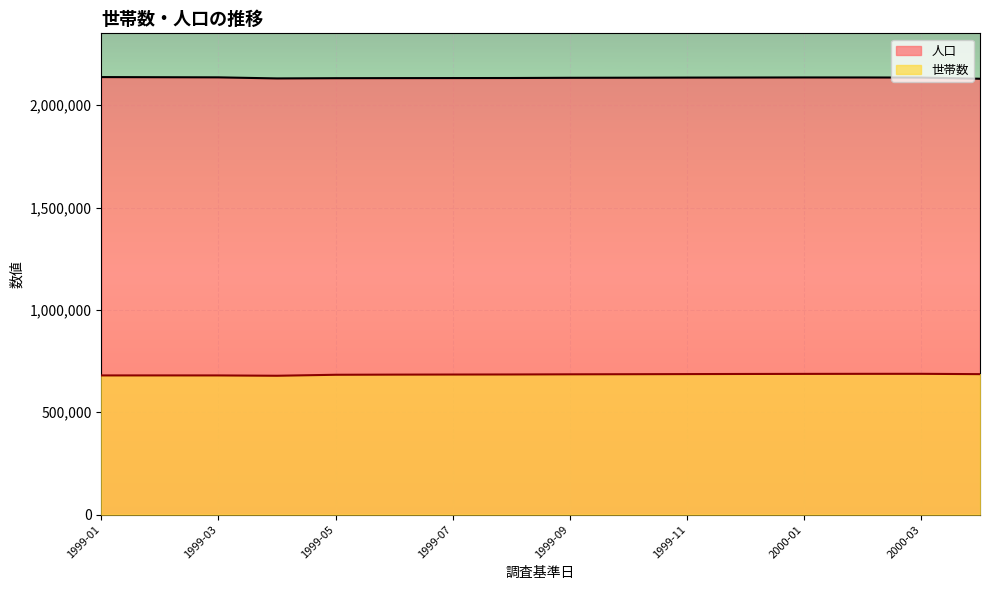

Reading right to left, extract all data points from this chart.

世帯数: 2000-04=686121	2000-03=687752	2000-02=687688	2000-01=687428	1999-12=687012	1999-11=686403	1999-10=685805	1999-09=685306	1999-08=684564	1999-07=684238	1999-06=683831	1999-05=683133	1999-04=678261	1999-03=679854	1999-02=679944	1999-01=679882
人口: 2000-04=2129537	2000-03=2135258	2000-02=2135838	2000-01=2135907	1999-12=2135568	1999-11=2135233	1999-10=2134671	1999-09=2134238	1999-08=2133193	1999-07=2132896	1999-06=2132673	1999-05=2132287	1999-04=2131158	1999-03=2136376	1999-02=2137036	1999-01=2137714